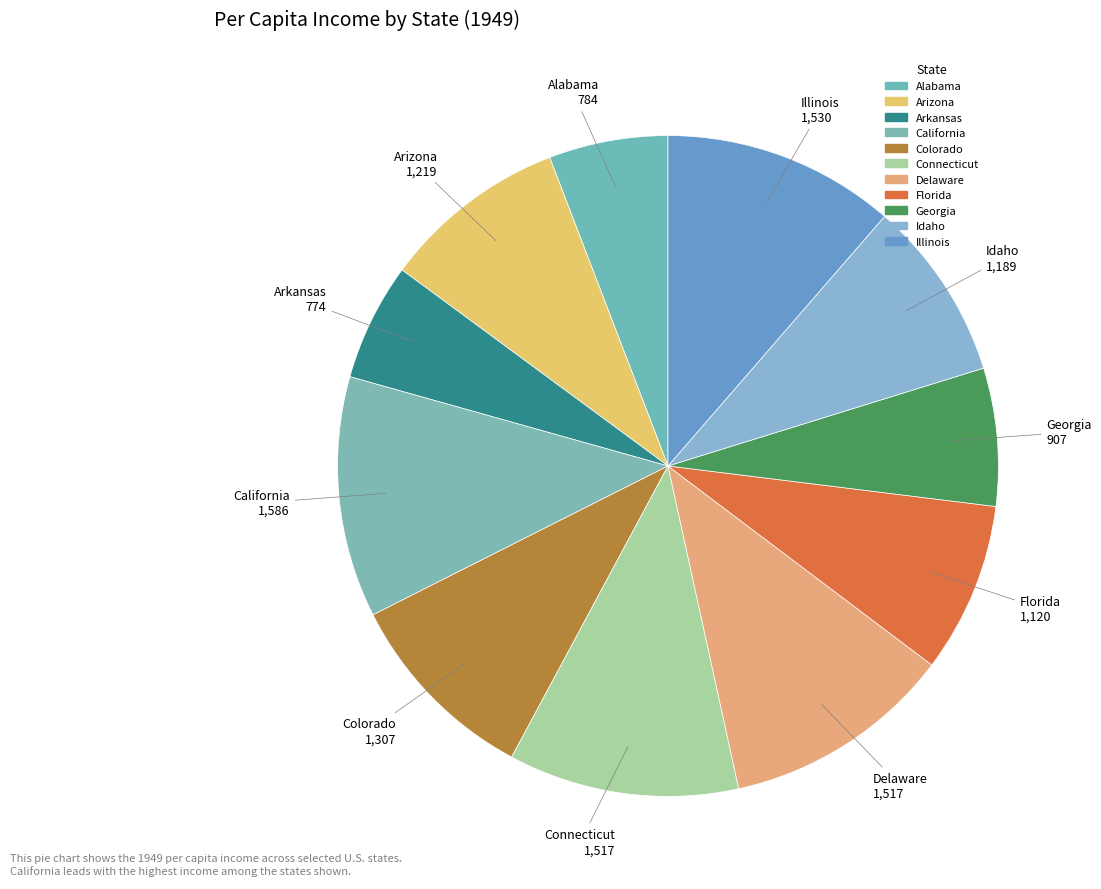

To the nearest percent, what portion does Illinois represent?

11%